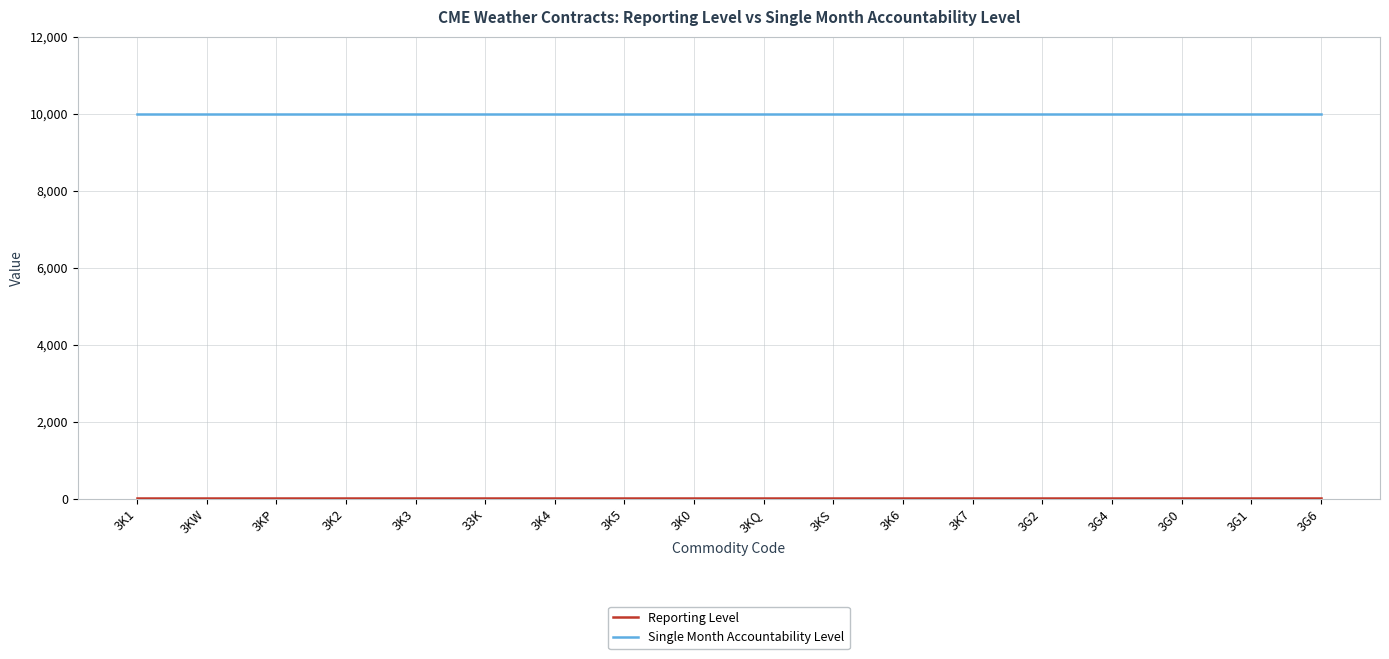

The value of Single Month Accountability Level at 3G2 is 16031. True or false?

False